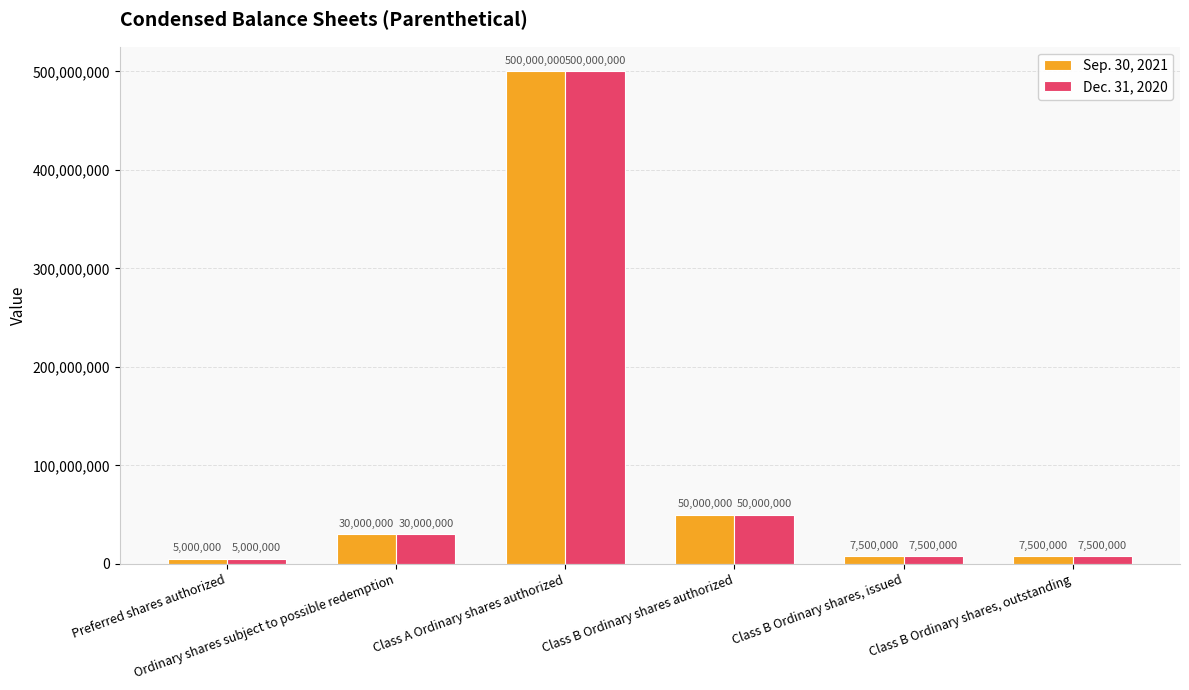

What is the greatest value displayed?

500000000